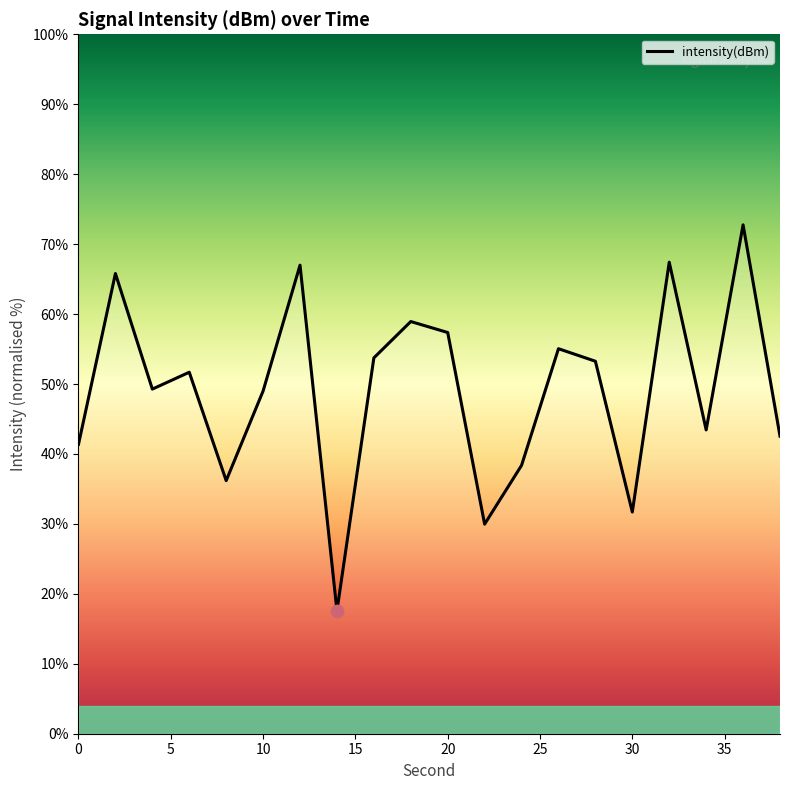

What is the greatest value displayed?

72.8